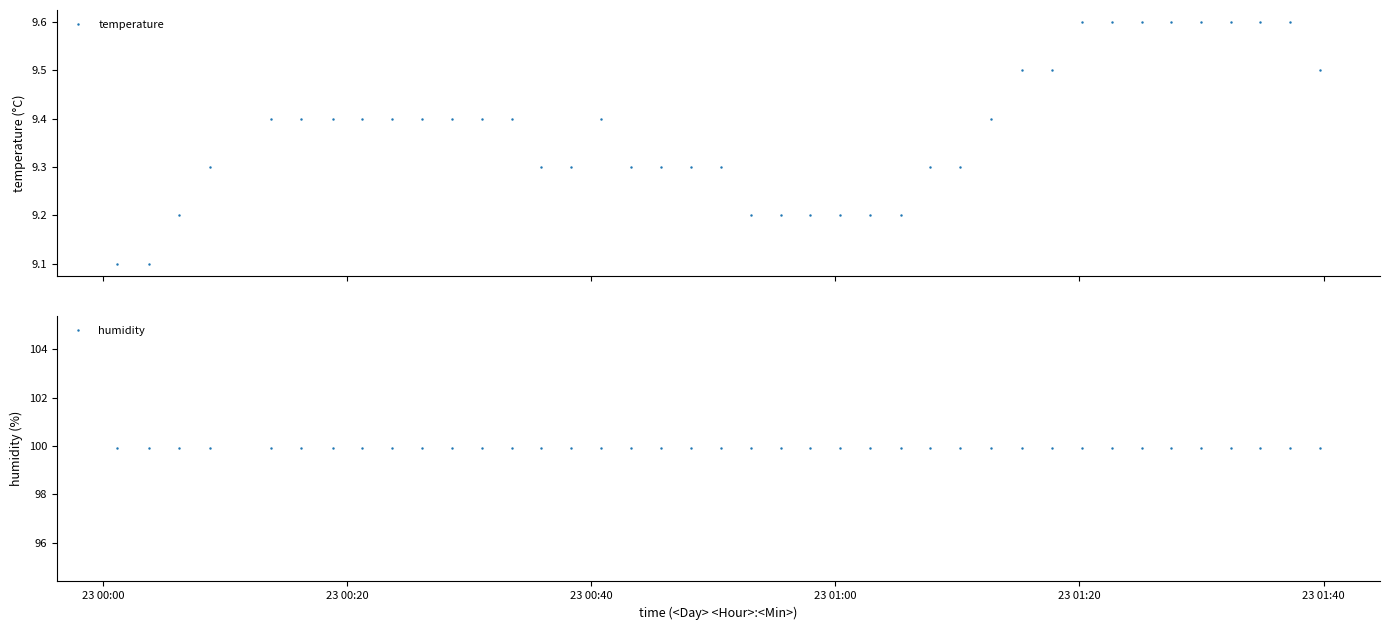

Is this an area chart (filled region under the line)?

No